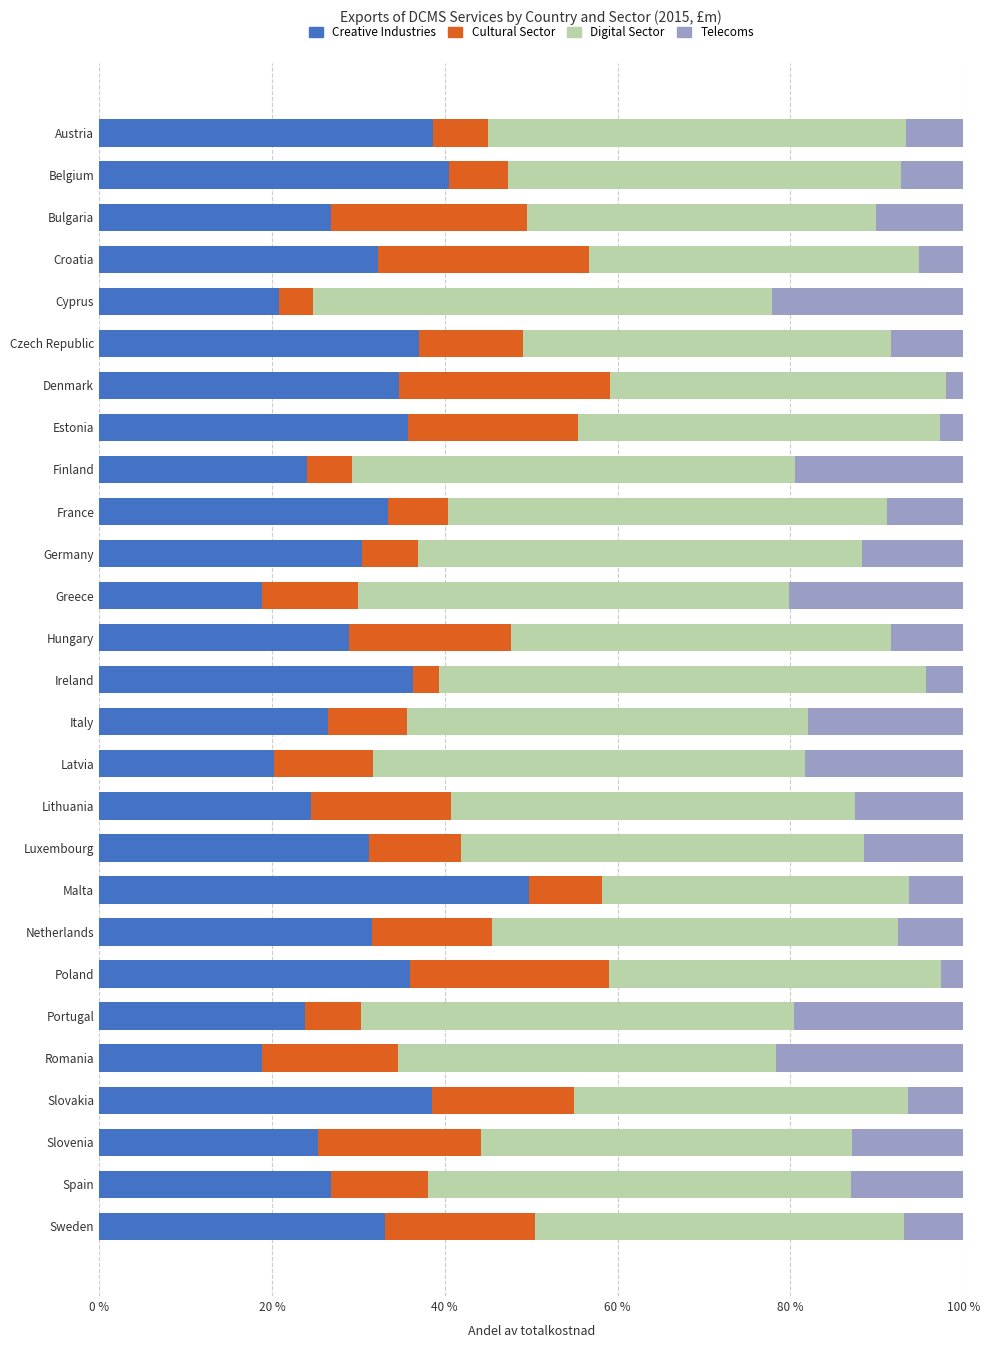

What is the sum of all Creative Industries values?

824.7